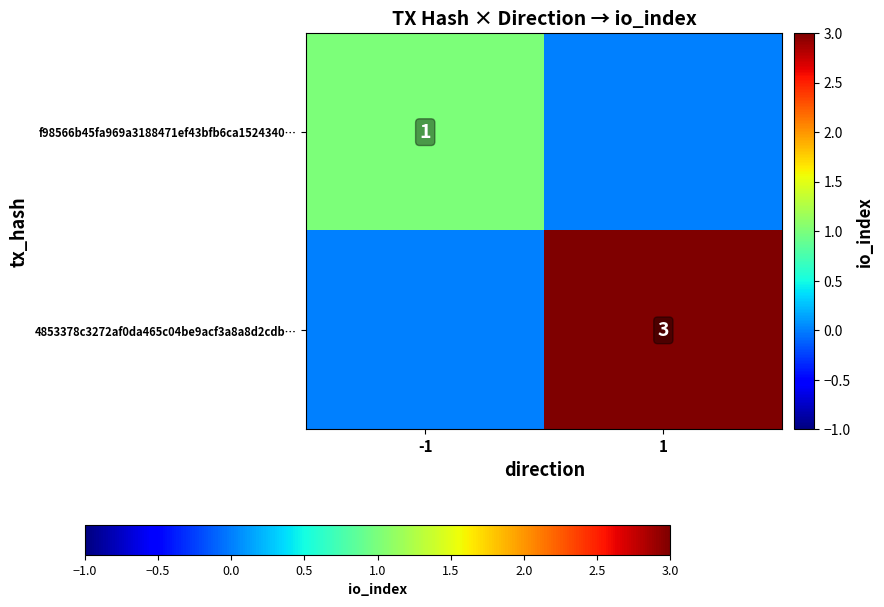

True or false: 4853378c3272af0da465c04be9acf3a8a8d2cdb… has a value of 3 at 1.

True